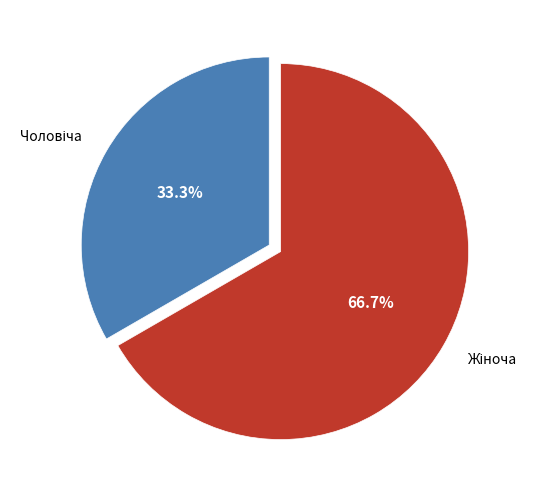

Does any single category account for the majority?

Yes